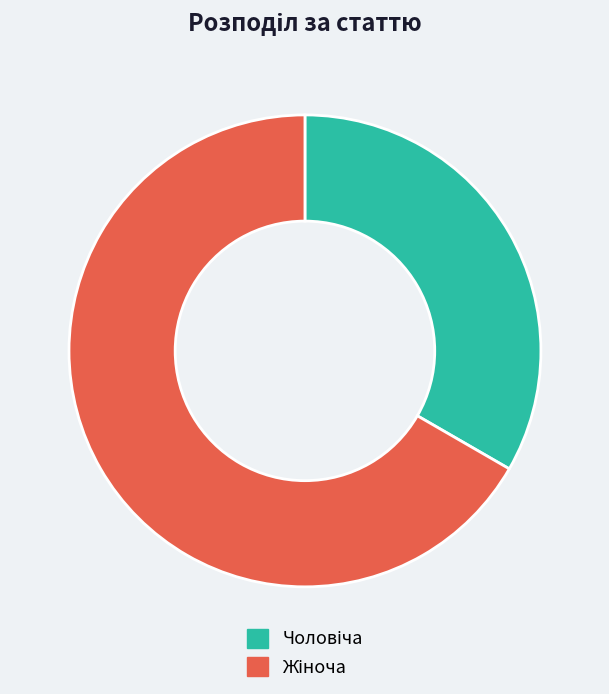

Does any single category account for the majority?

Yes